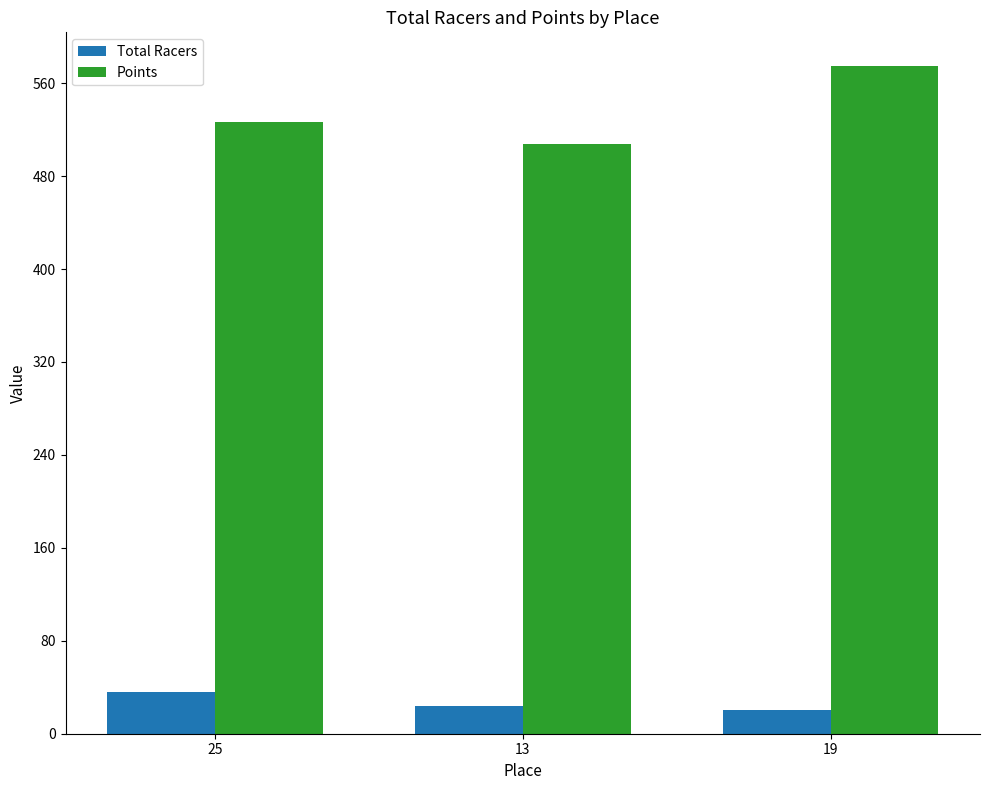

The Total Racers series shows 63.4 at 25. True or false?

False